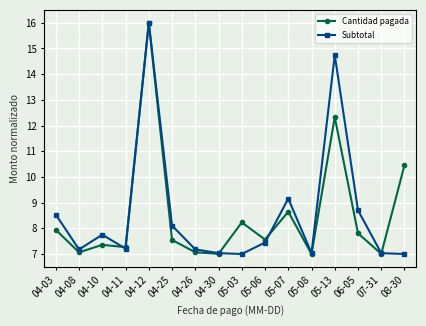

What is the label of the 14th point from the left?

06-05